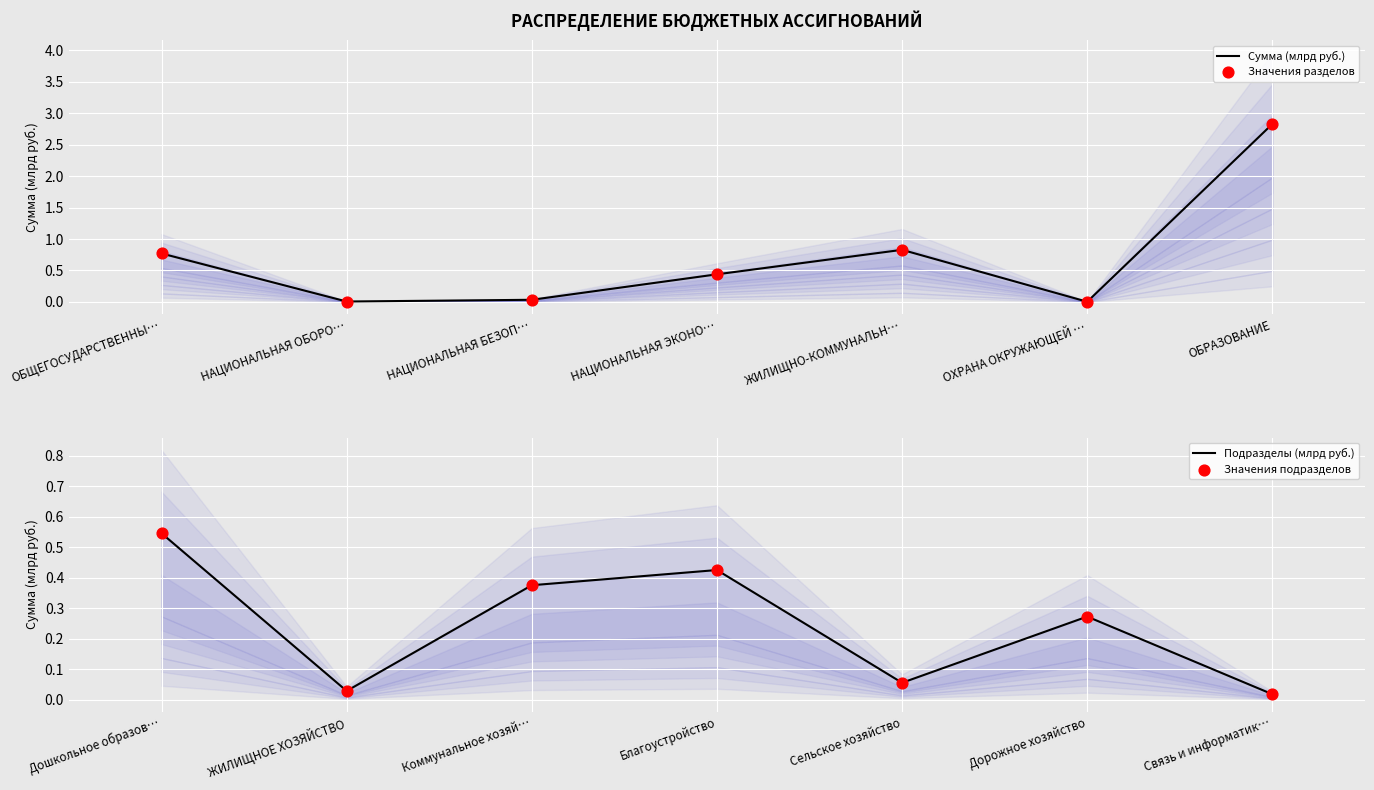

Which series has the largest total across all categories?

Сумма (млрд руб.)